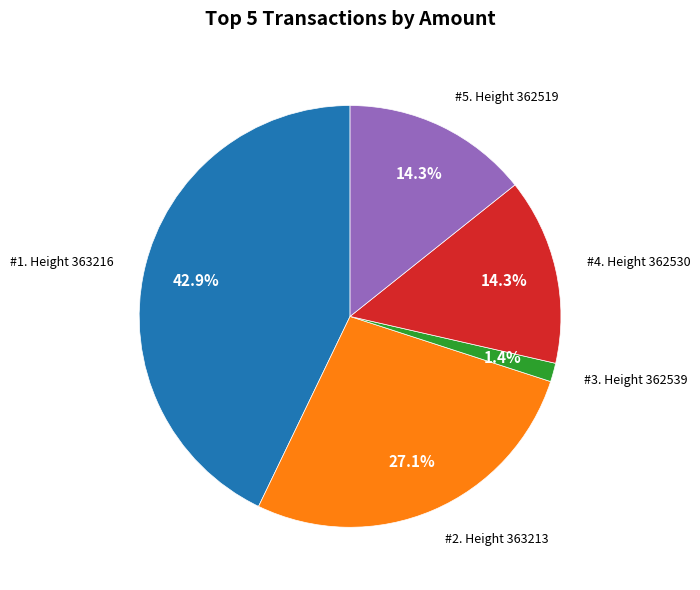

Is there any slice that represents more than half of the pie?

No